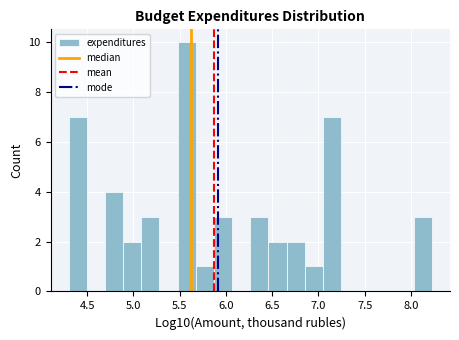

Read against the x-axis, roughly where is the centre of the tallest bar?

5.60